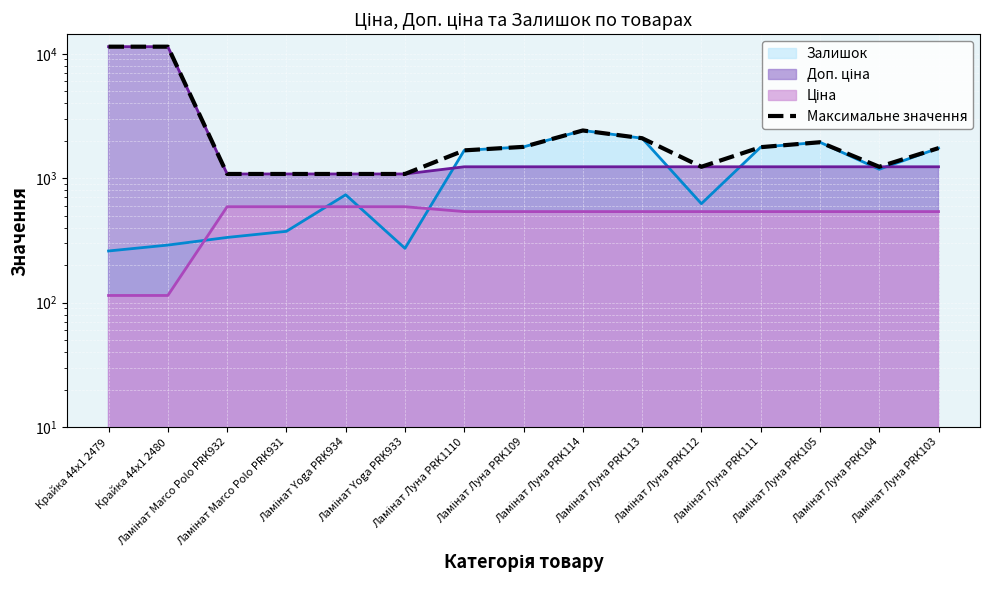

Which category has the highest value in the Залишок (лінія) series?

Ламінат Луна PRK114